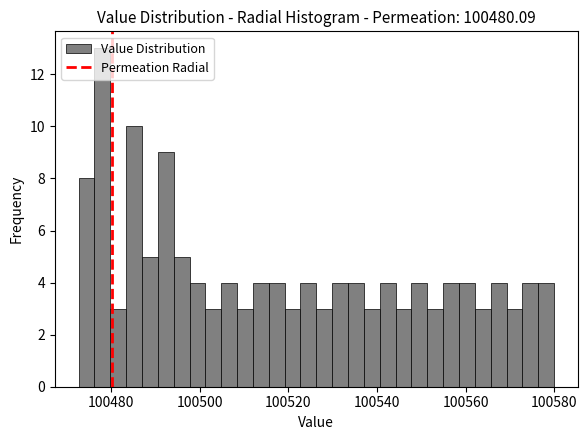

Read against the x-axis, roughly where is the centre of the tallest bar?

100478